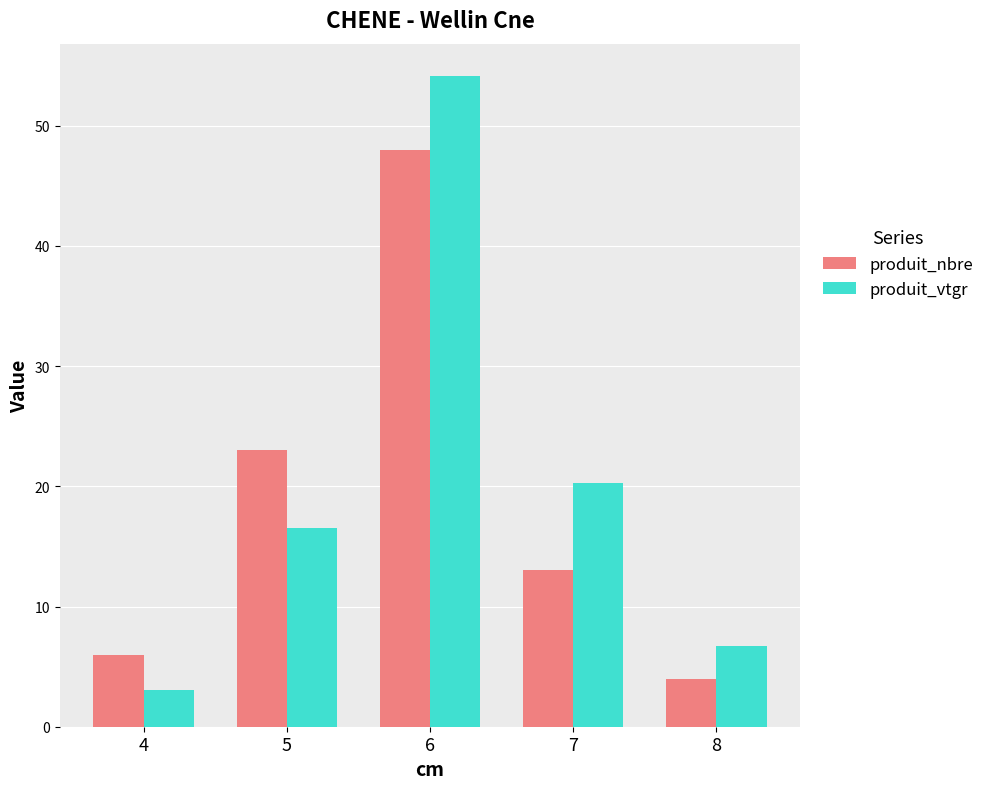

What value does the produit_nbre series have at 4?

6.0